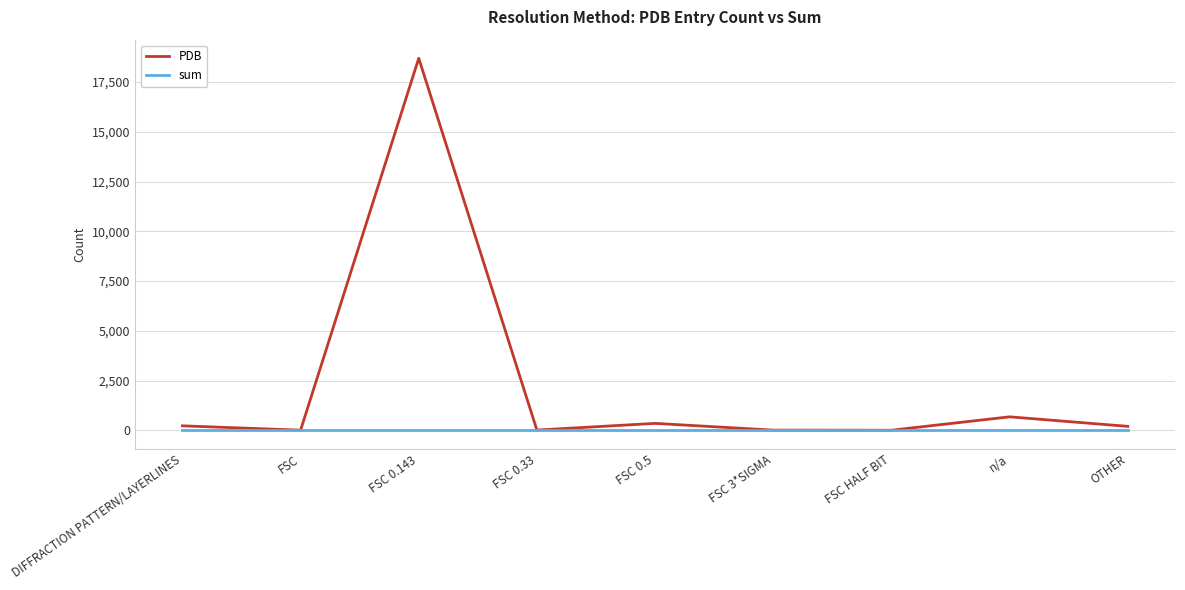

What is the maximum value for PDB?

18696